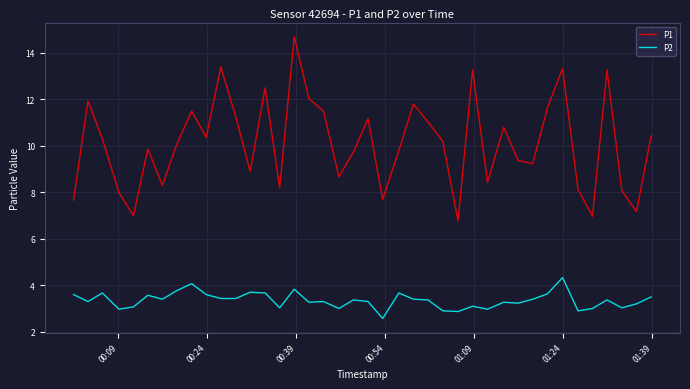

List the series in order of their overall mean, lowest first.

P2, P1